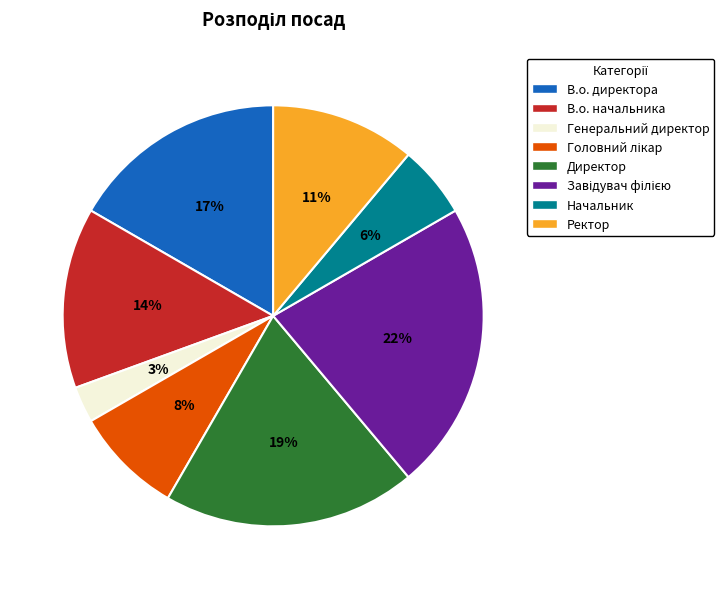

Approximately how many times larger is the value at В.о. начальника compared to В.о. директора?

0.8